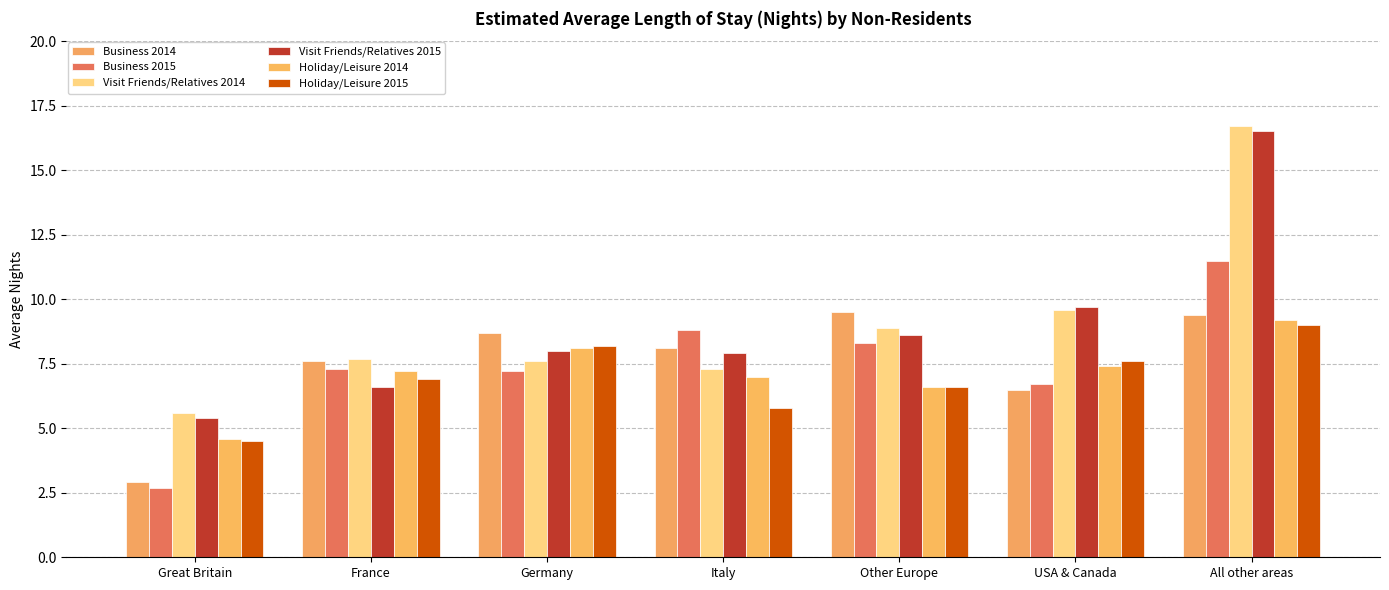

Rank the categories by Business 2015 value from lowest to highest.

Great Britain, USA & Canada, Germany, France, Other Europe, Italy, All other areas